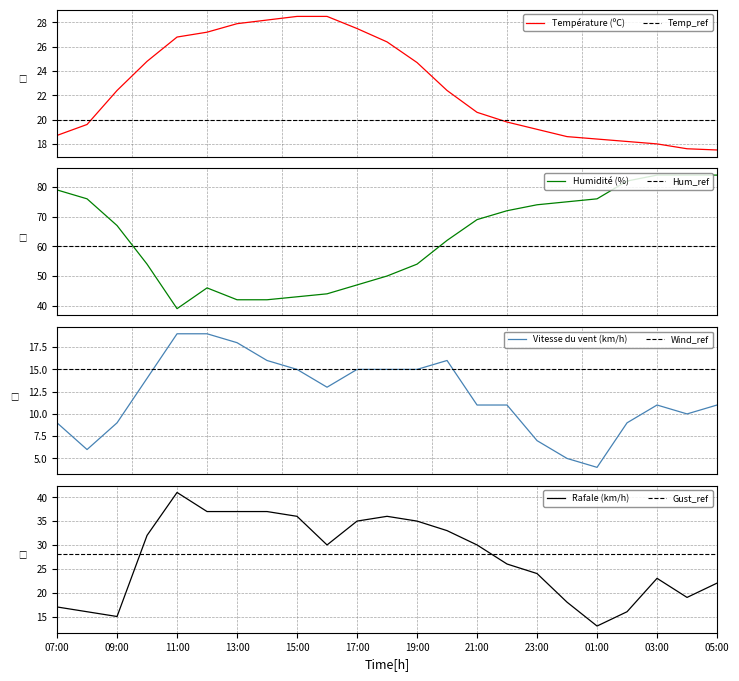

Reading left to right, extract all data points from this chart.

Température (ºC): 07:00=18.7	08:00=19.6	09:00=22.4	10:00=24.8	11:00=26.8	12:00=27.2	13:00=27.9	14:00=28.2	15:00=28.5	16:00=28.5	17:00=27.5	18:00=26.4	19:00=24.7	20:00=22.4	21:00=20.6	22:00=19.8	23:00=19.2	00:00=18.6	01:00=18.4	02:00=18.2	03:00=18.0	04:00=17.6	05:00=17.5
Humidité (%): 07:00=79.0	08:00=76.0	09:00=67.0	10:00=54.0	11:00=39.0	12:00=46.0	13:00=42.0	14:00=42.0	15:00=43.0	16:00=44.0	17:00=47.0	18:00=50.0	19:00=54.0	20:00=62.0	21:00=69.0	22:00=72.0	23:00=74.0	00:00=75.0	01:00=76.0	02:00=82.0	03:00=84.0	04:00=84.0	05:00=84.0
Vitesse du vent (km/h): 07:00=9.0	08:00=6.0	09:00=9.0	10:00=14.0	11:00=19.0	12:00=19.0	13:00=18.0	14:00=16.0	15:00=15.0	16:00=13.0	17:00=15.0	18:00=15.0	19:00=15.0	20:00=16.0	21:00=11.0	22:00=11.0	23:00=7.0	00:00=5.0	01:00=4.0	02:00=9.0	03:00=11.0	04:00=10.0	05:00=11.0
Rafale (km/h): 07:00=17.0	08:00=16.0	09:00=15.0	10:00=32.0	11:00=41.0	12:00=37.0	13:00=37.0	14:00=37.0	15:00=36.0	16:00=30.0	17:00=35.0	18:00=36.0	19:00=35.0	20:00=33.0	21:00=30.0	22:00=26.0	23:00=24.0	00:00=18.0	01:00=13.0	02:00=16.0	03:00=23.0	04:00=19.0	05:00=22.0